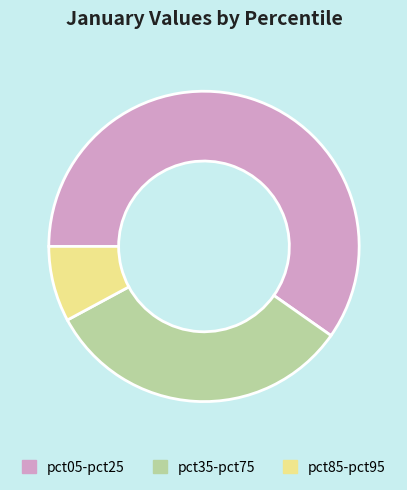

Is the sum of pct85-pct95 and pct35-pct75 greater than half?

No